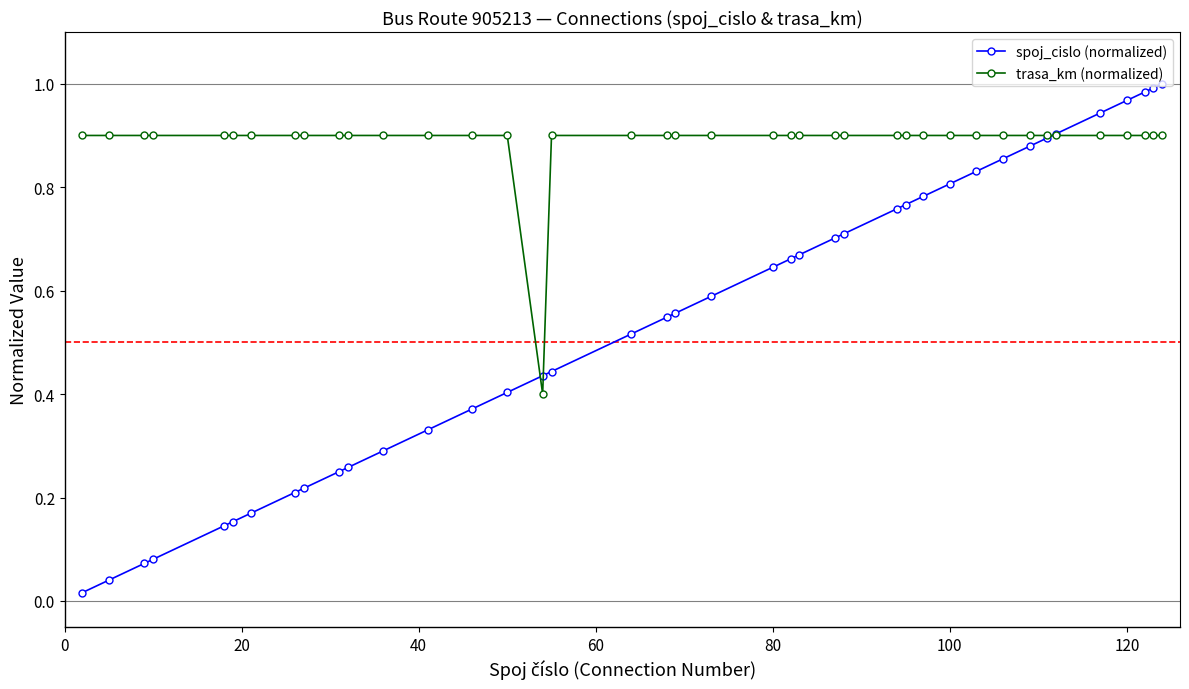

List the series in order of their overall mean, lowest first.

spoj_cislo (normalized), trasa_km (normalized)